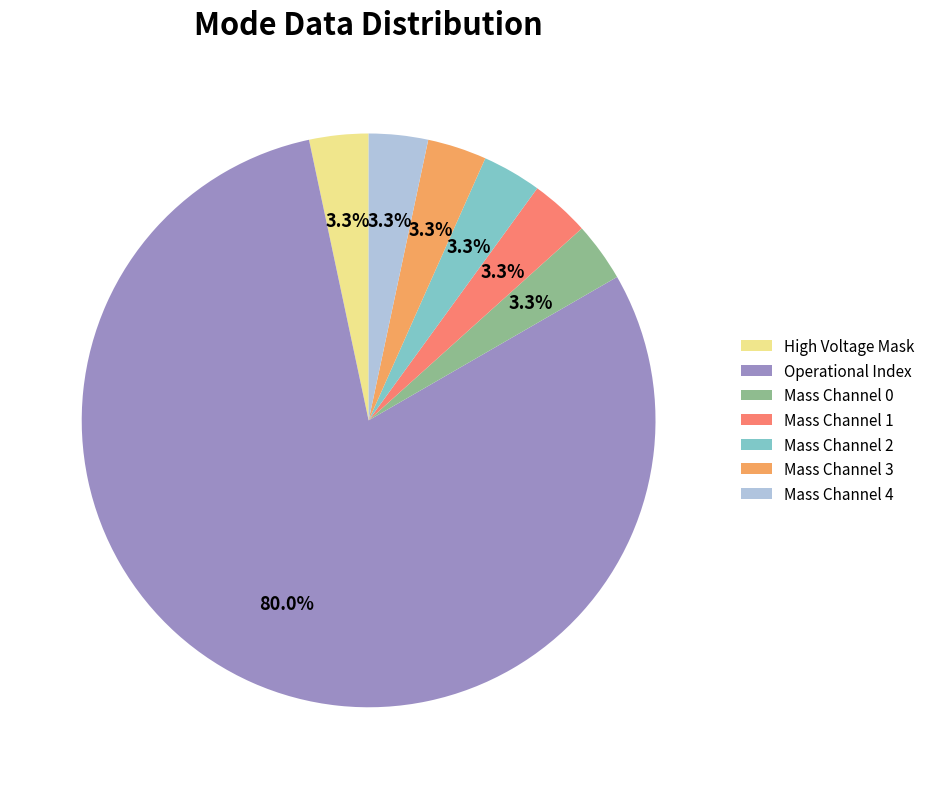

Which category accounts for the majority?

Operational Index